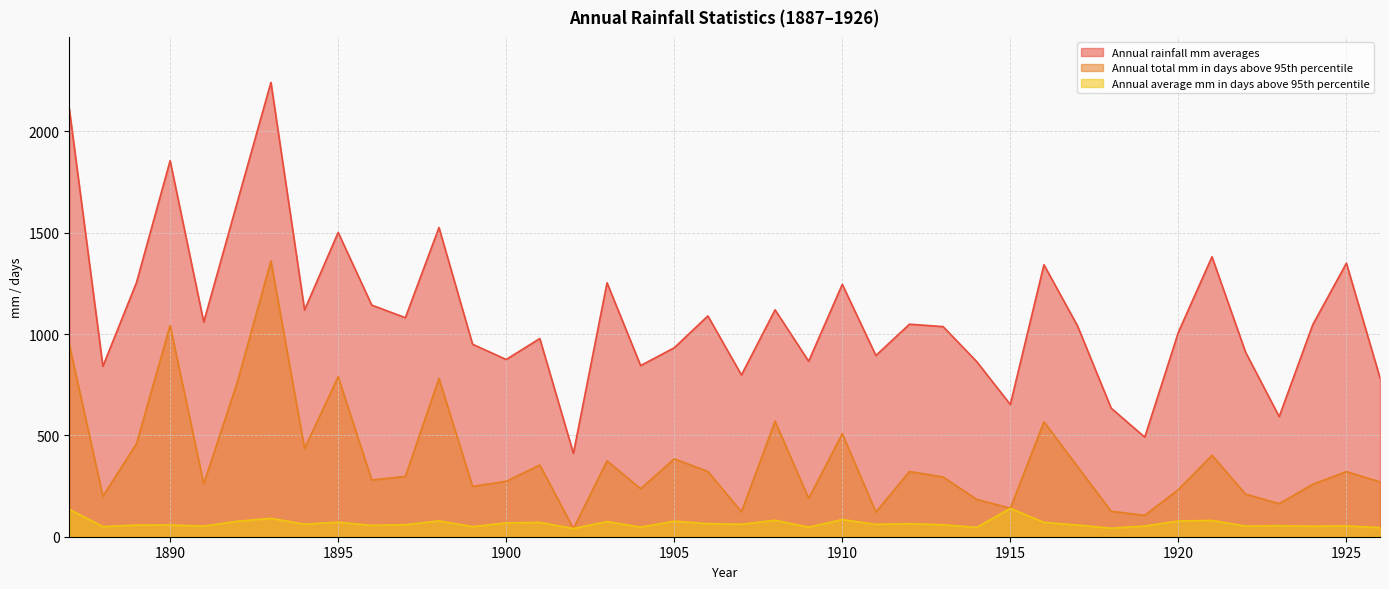

Is the value of Annual average mm in days above 95th percentile at 1913 greater than the value of Annual total mm in days above 95th percentile at 1925?

No